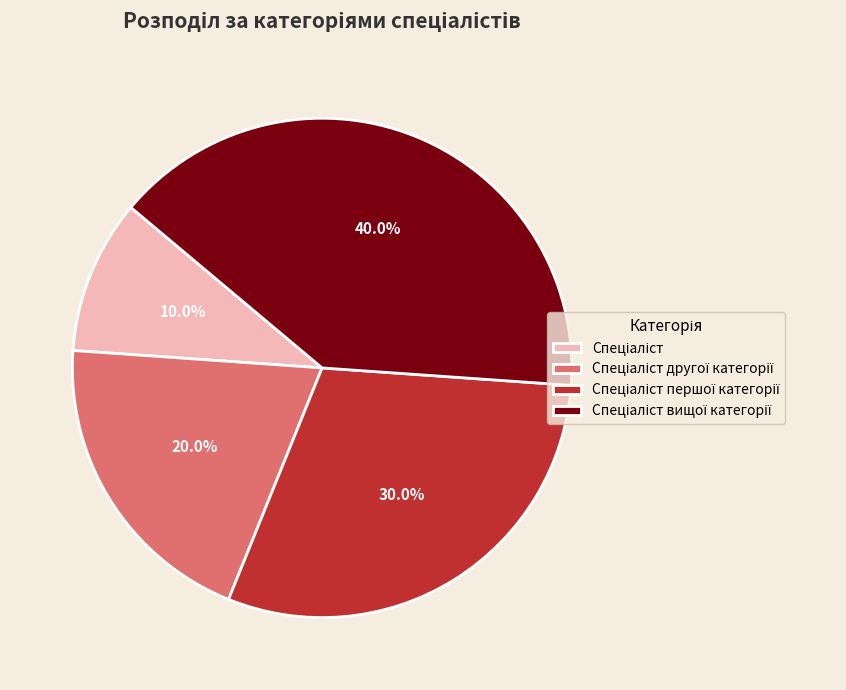

Is there any slice that represents more than half of the pie?

No